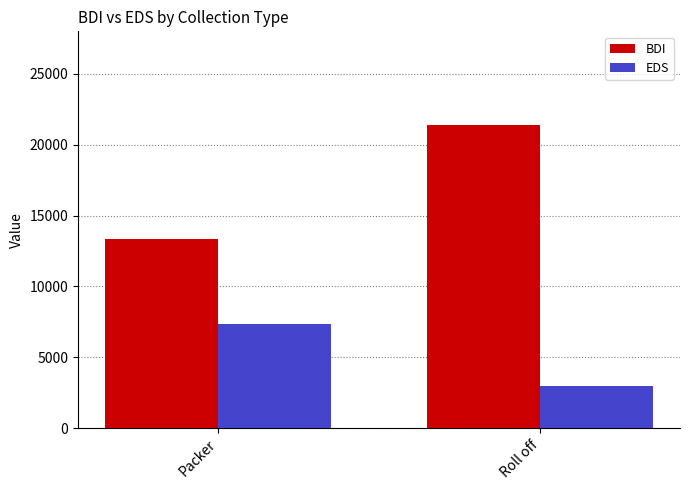

Reading right to left, transcribe all the data shown in this chart.

BDI: Roll off=21385.2	Packer=13378.4
EDS: Roll off=2984.2	Packer=7321.8